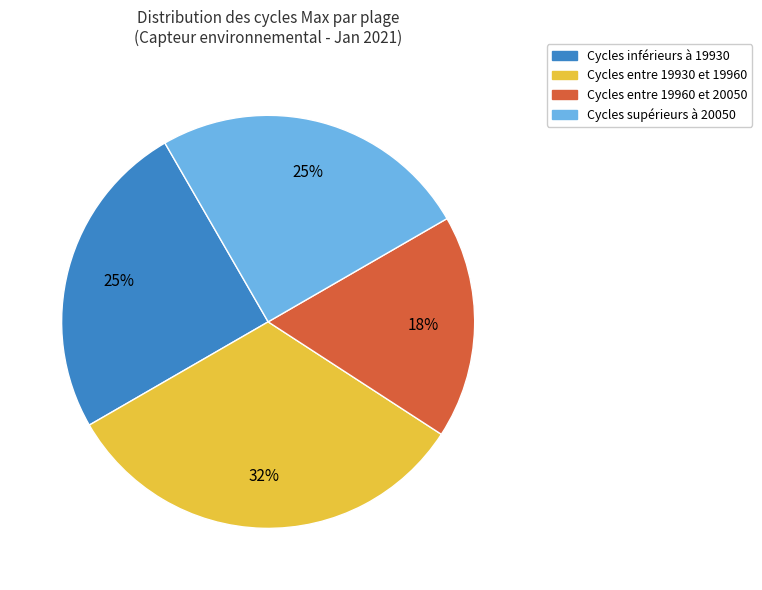

Approximately how many times larger is the value at Cycles supérieurs à 20050 compared to Cycles inférieurs à 19930?

1.0